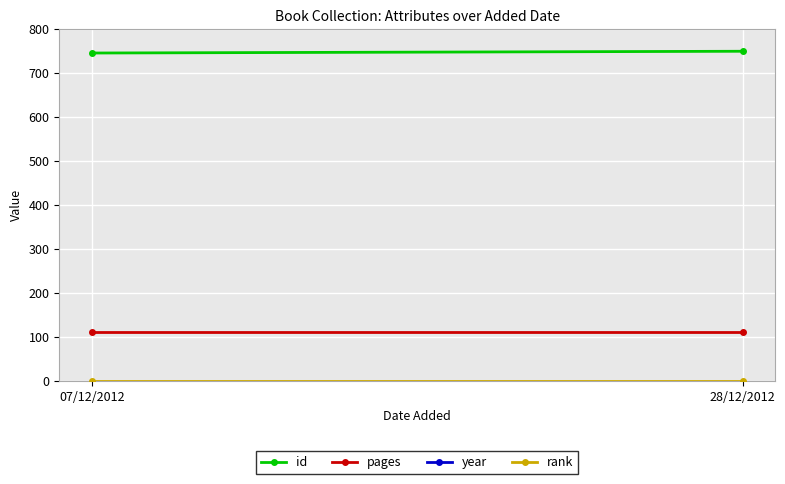

Reading right to left, transcribe all the data shown in this chart.

id: 750	746
pages: 112	112
year: 2012	2012
rank: 1	1